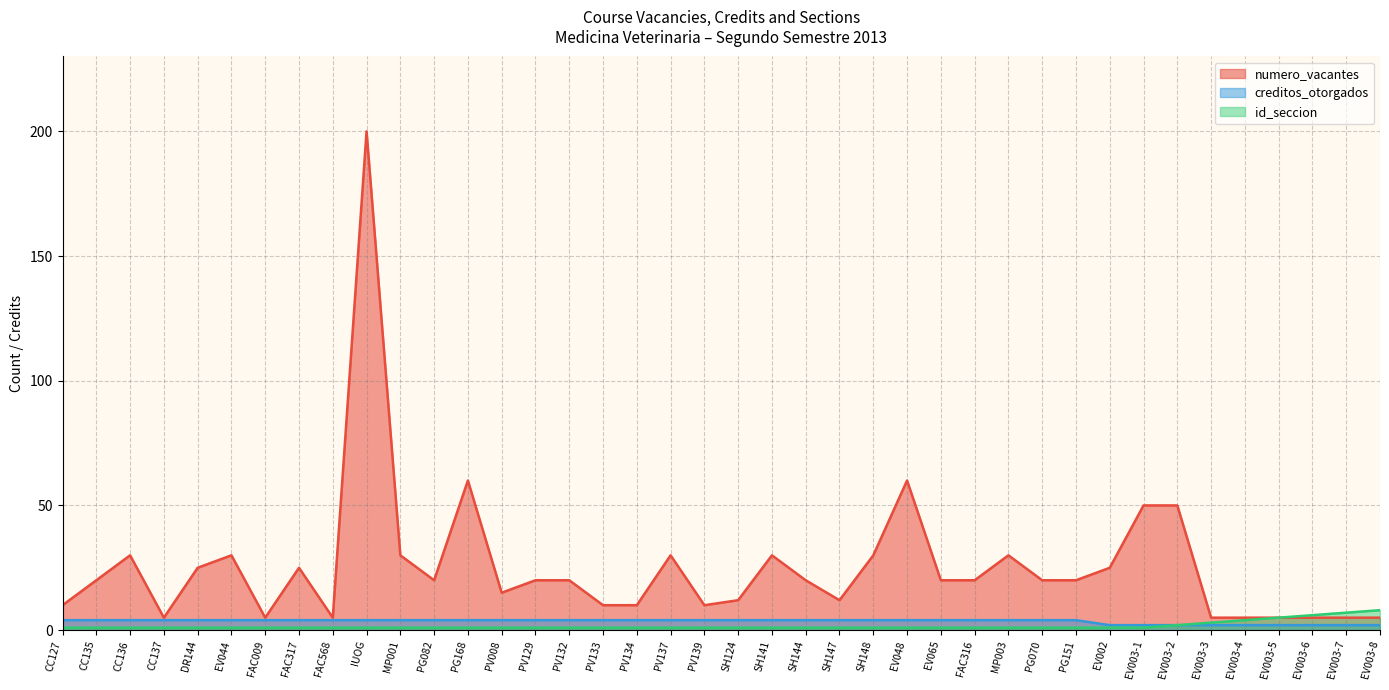

What is the difference between the maximum and minimum values in the numero_vacantes series?

195